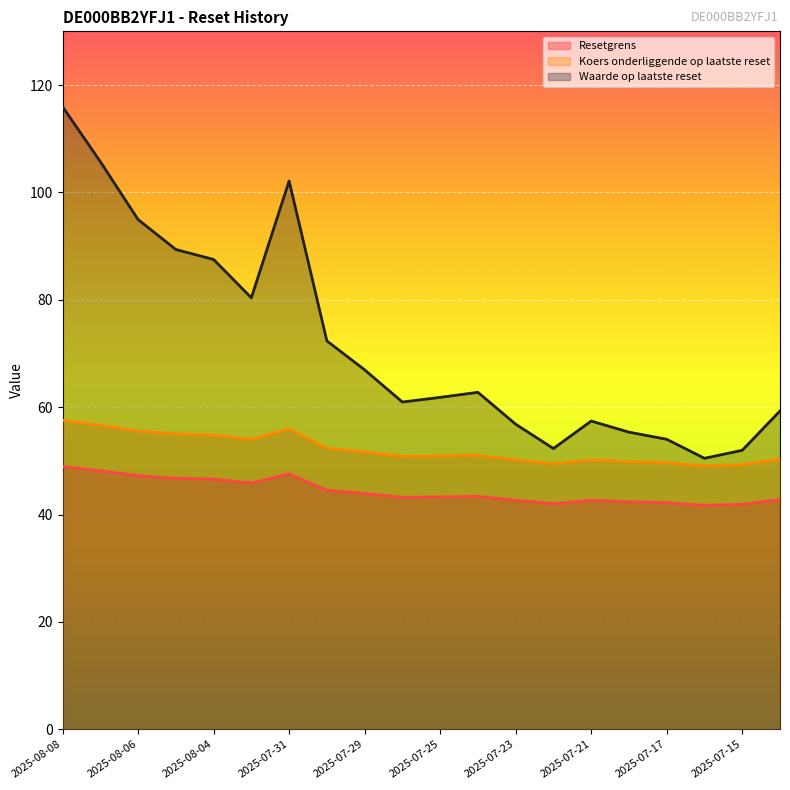

Which series changed the most between 2025-08-05 and 2025-07-28?

Waarde op laatste reset